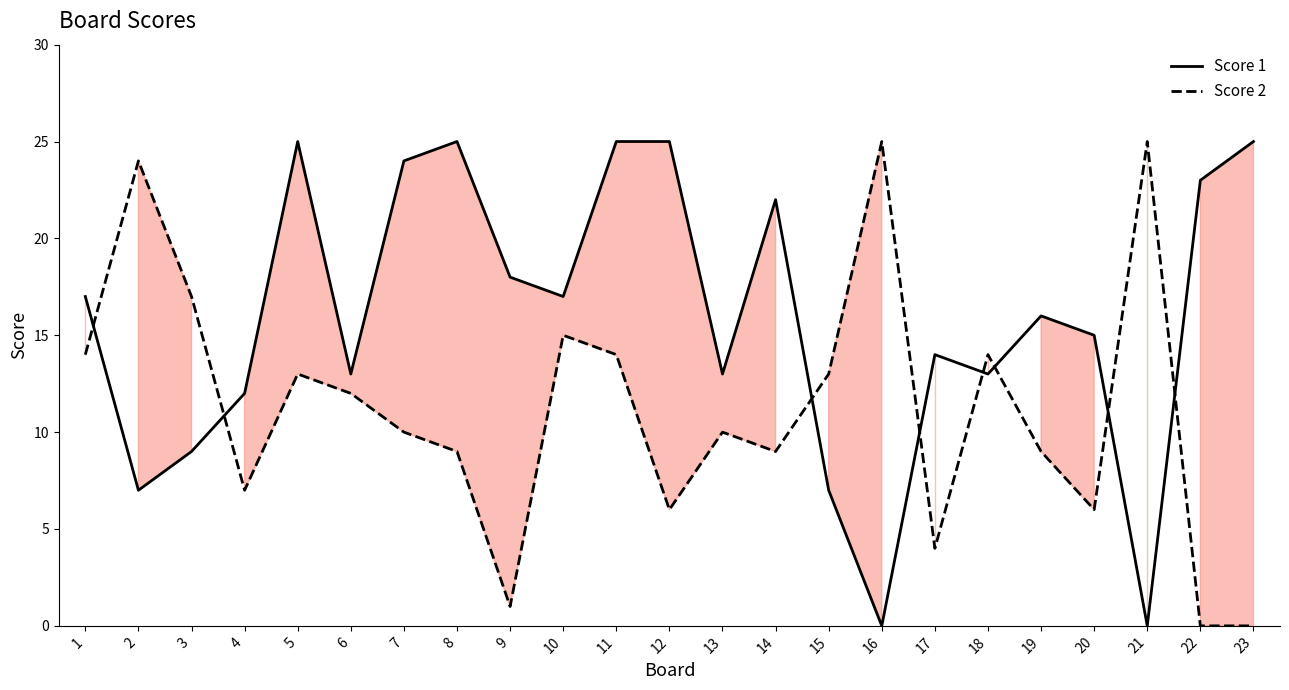

At which label is Score 1 closest to 12?

4